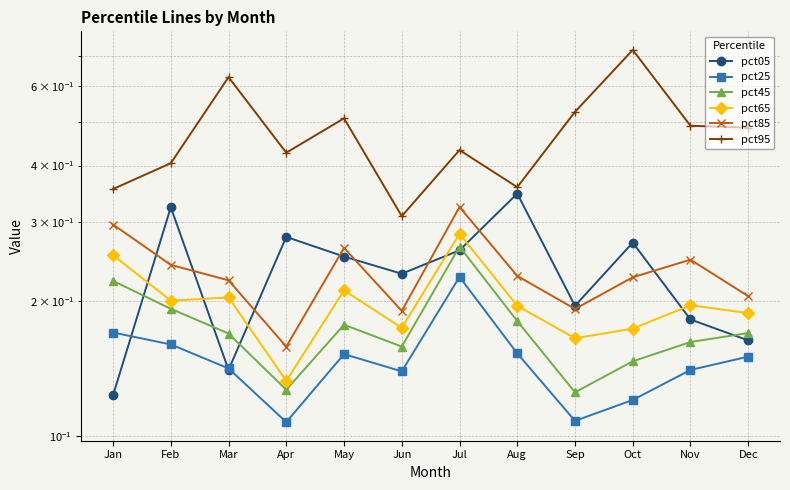

What is the value of the pct45 point at the 9th from the left?

0.1